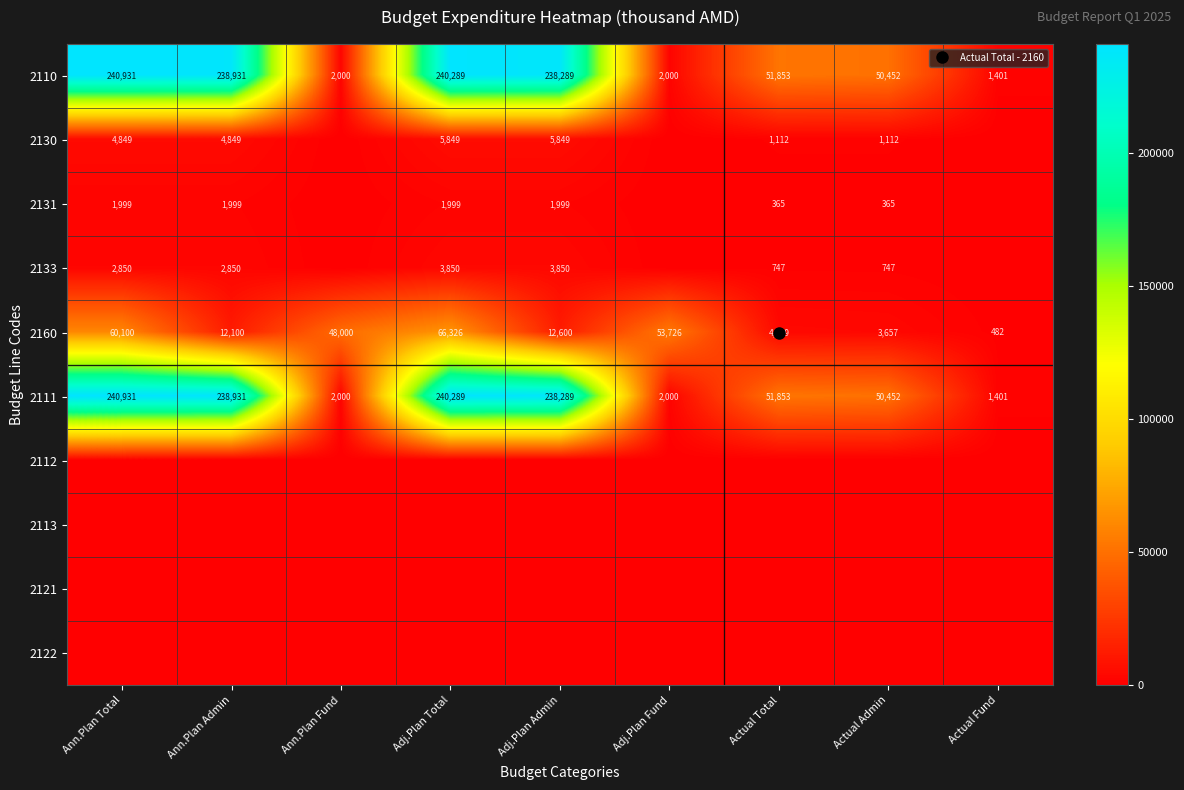

Read the 2160 value at Ann.Plan Admin.

12100.0